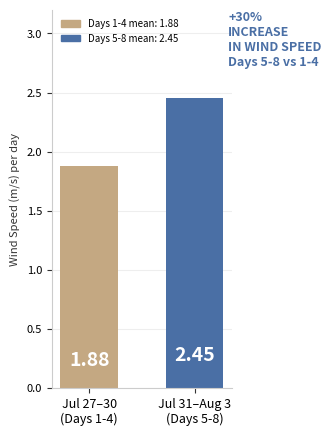

At which label is the value closest to 2?

Jul 27–30
(Days 1-4)